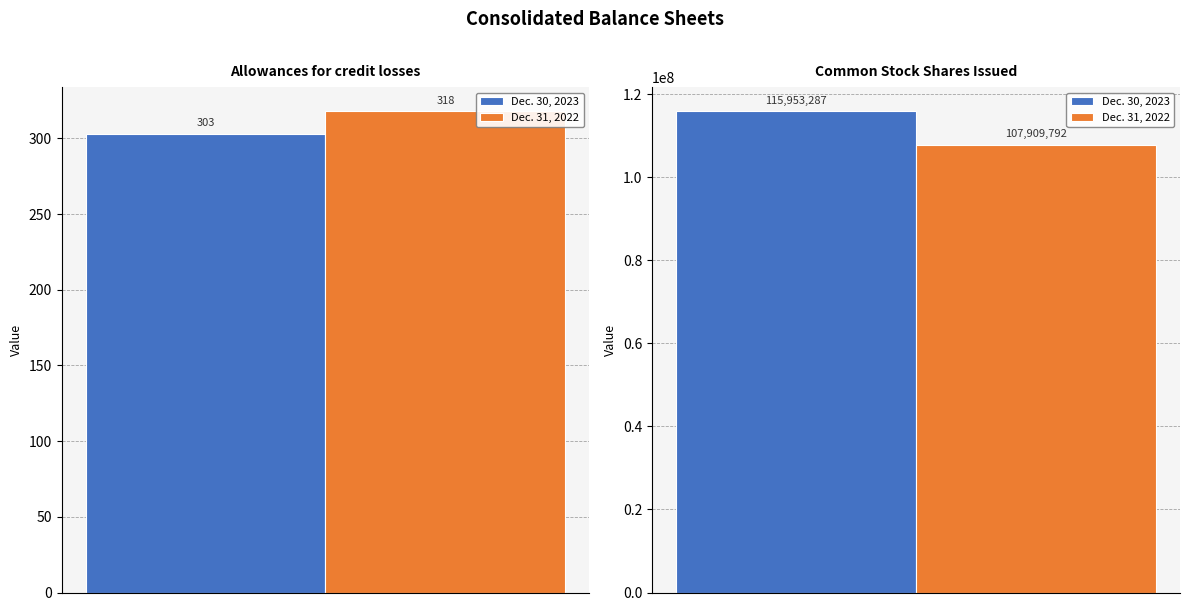

Reading left to right, what are all the values shown in this chart?

Dec. 30, 2023: Allowances for credit losses=303	Common Stock Shares Issued=115953287
Dec. 31, 2022: Allowances for credit losses=318	Common Stock Shares Issued=107909792